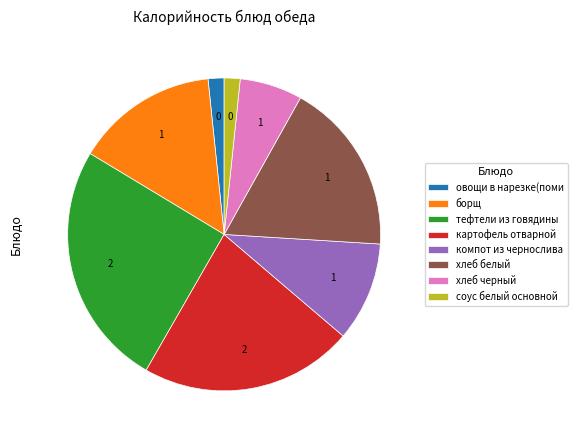

Combined, do хлеб белый and тефтели из говядины account for over 50%?

No